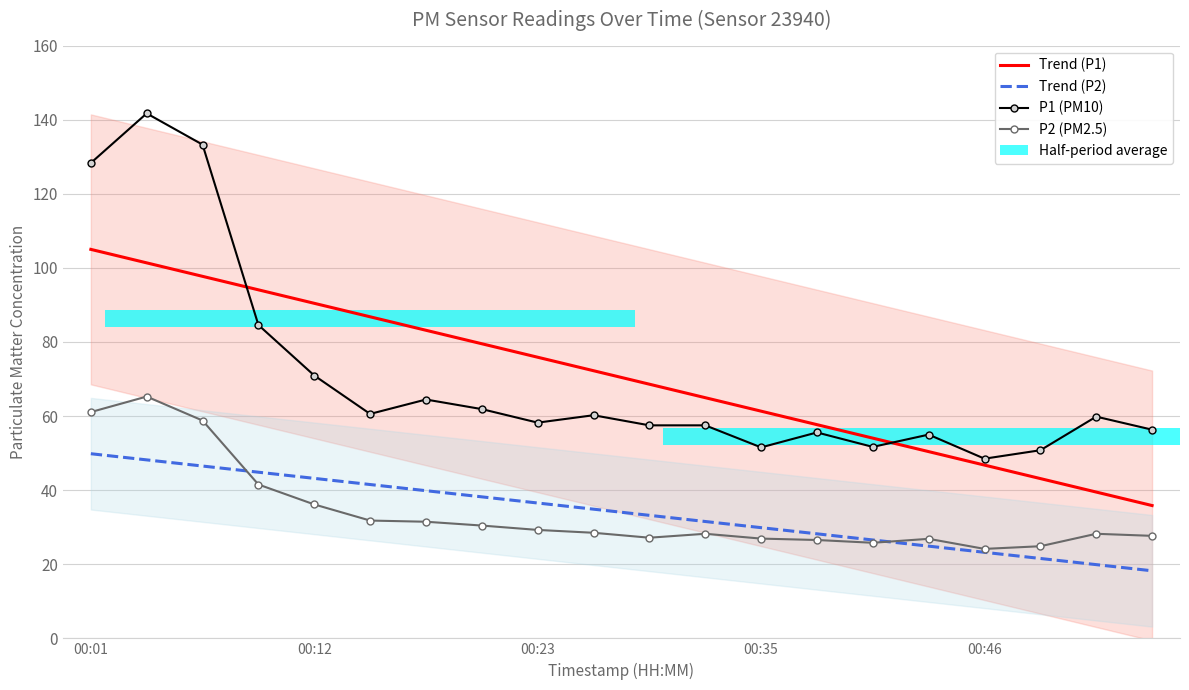

Which series has the widest spread of values?

P1 (PM10)